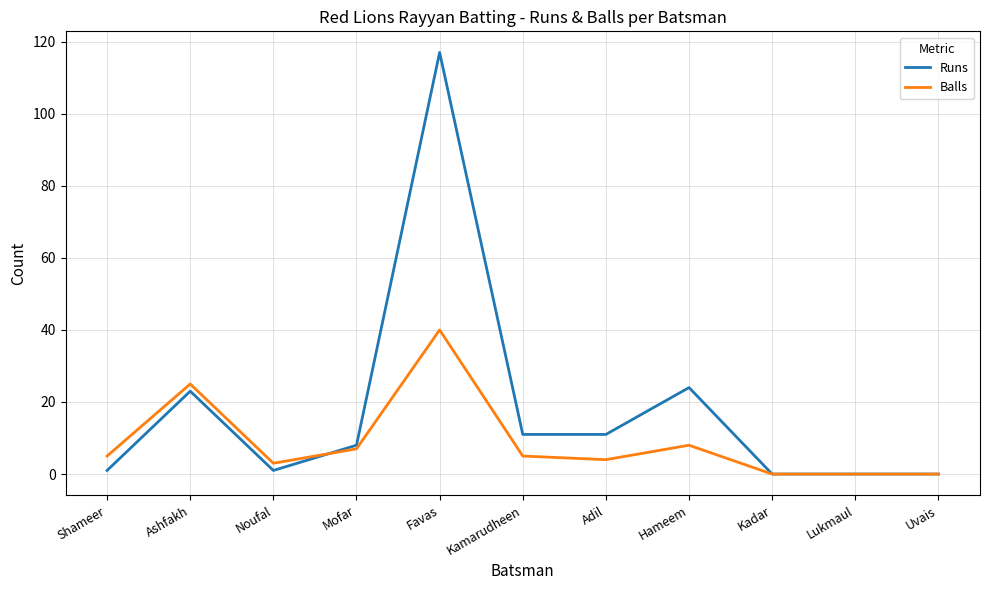

At which label does Balls reach its peak?

Favas